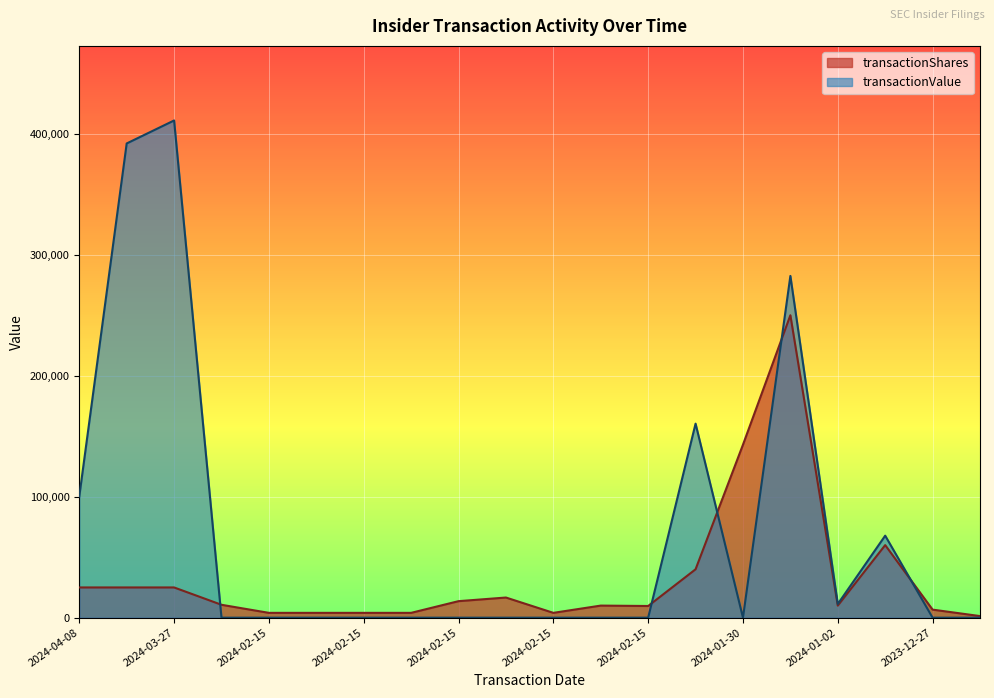

How many times do transactionValue and transactionShares cross each other?

5